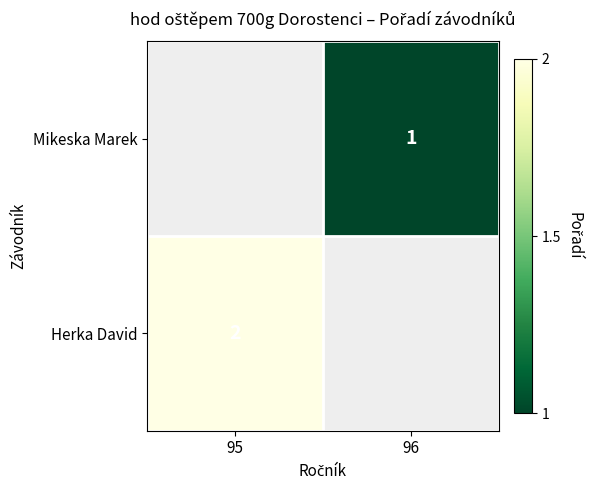

The Herka David series shows 3 at 95. True or false?

False